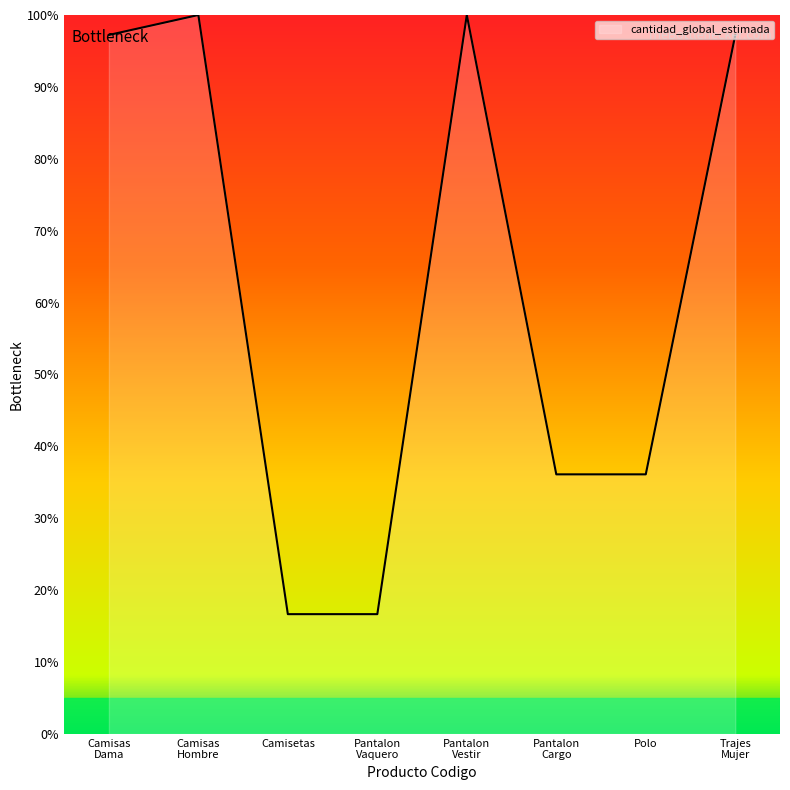

Where does the data first go above 97?

Camisas
Dama